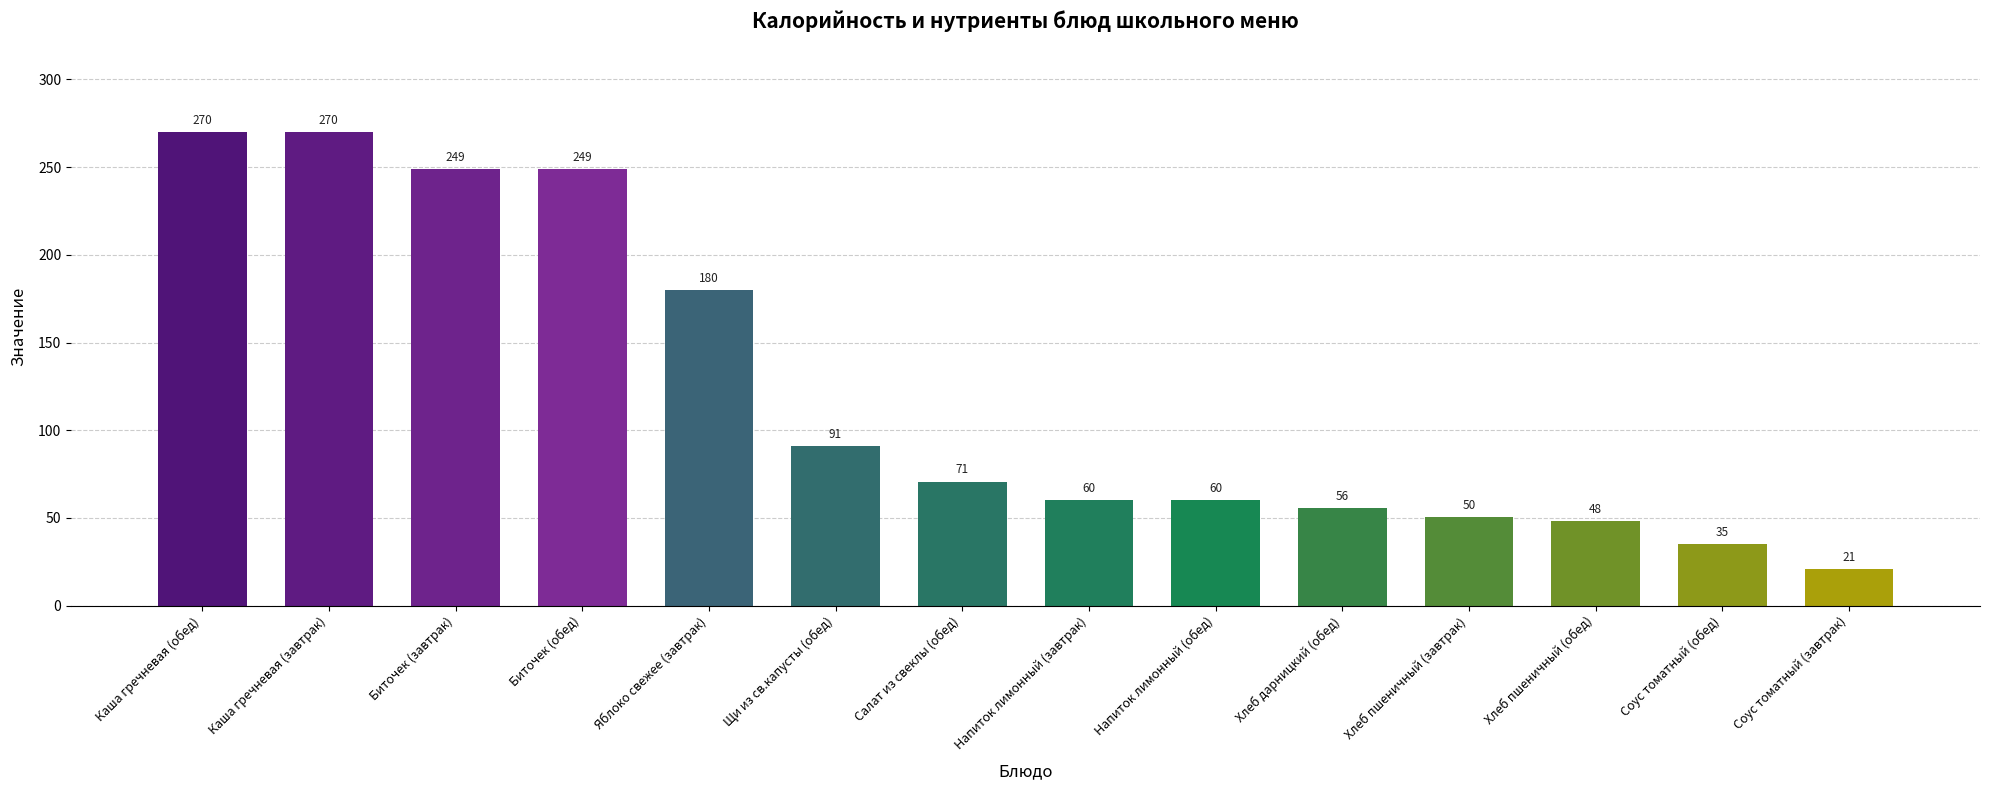

Is it true that the value at Яблоко свежее (завтрак) is 98.6?

False